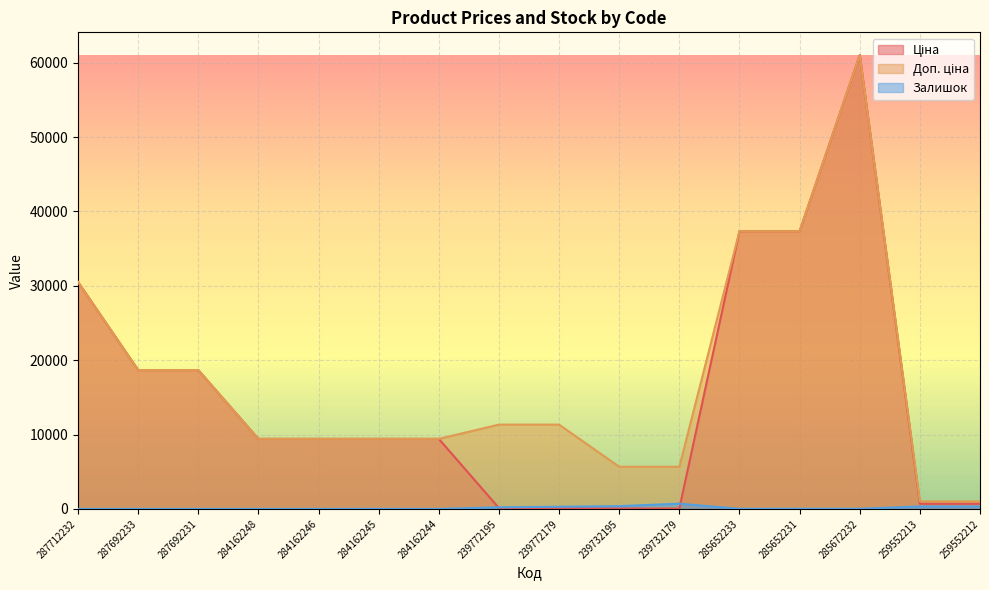

What is the approximate value of Ціна at 284162246?

9416.9